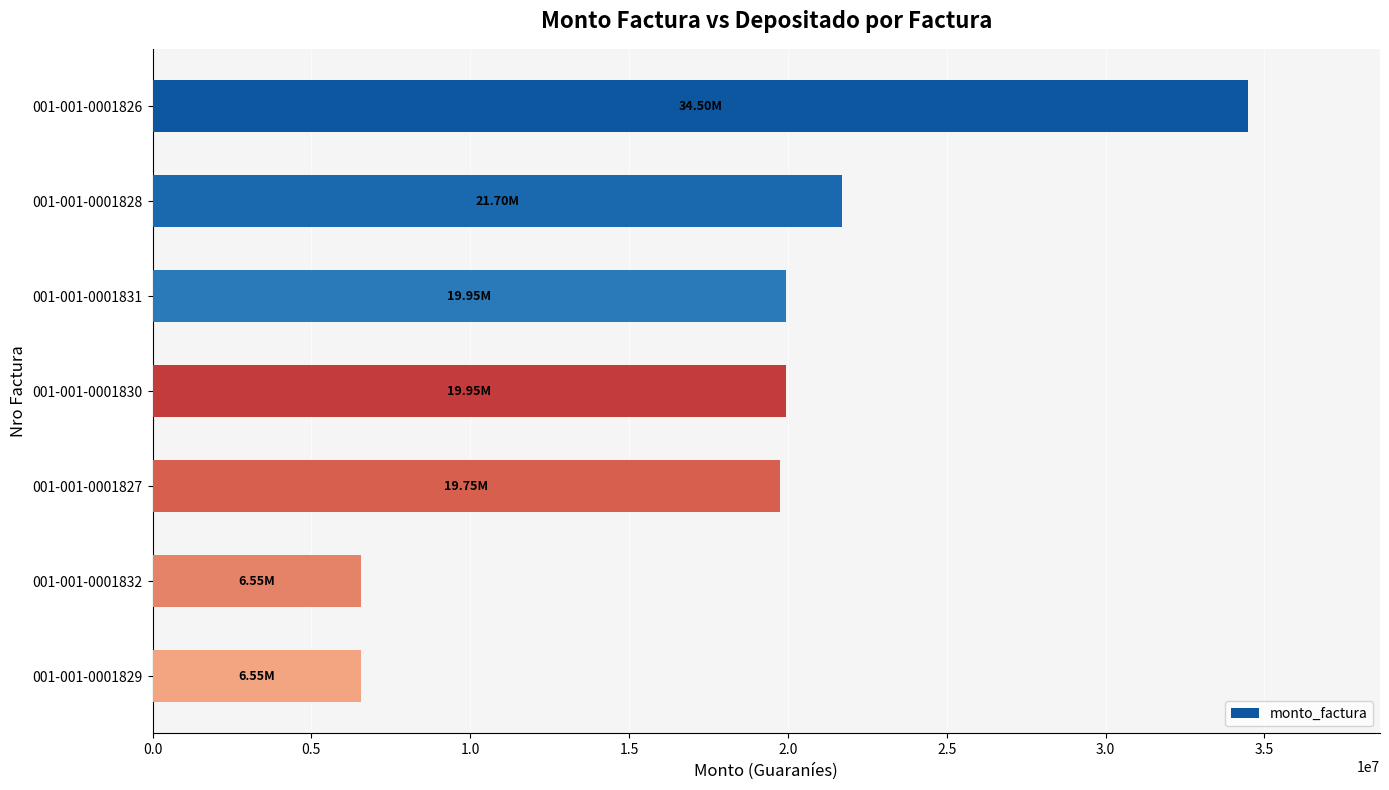

What is the change in value from 001-001-0001830 to 001-001-0001832?

-13400000